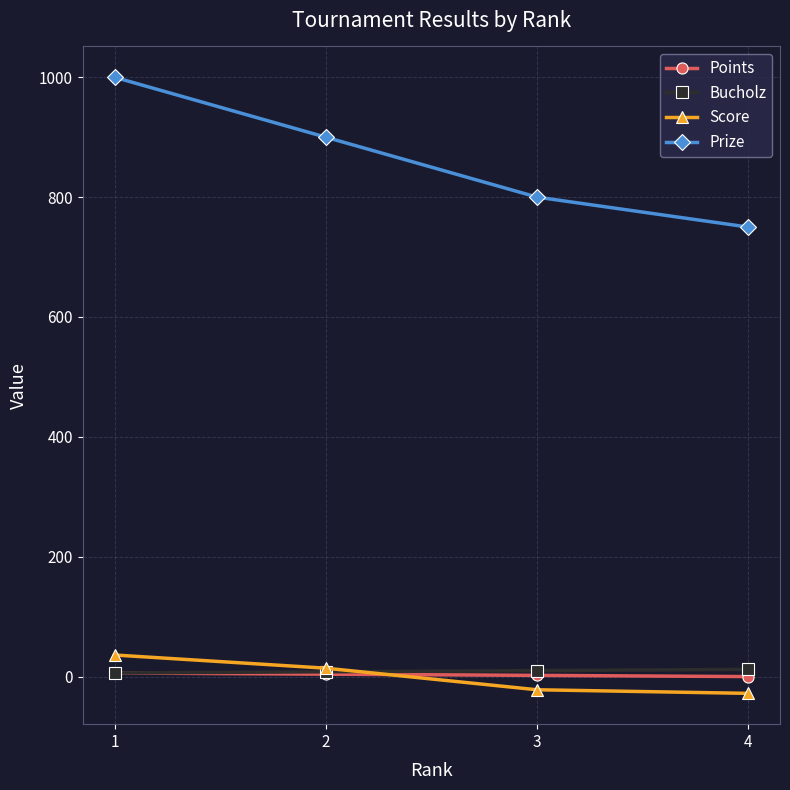

True or false: Bucholz and Prize cross at least once.

False